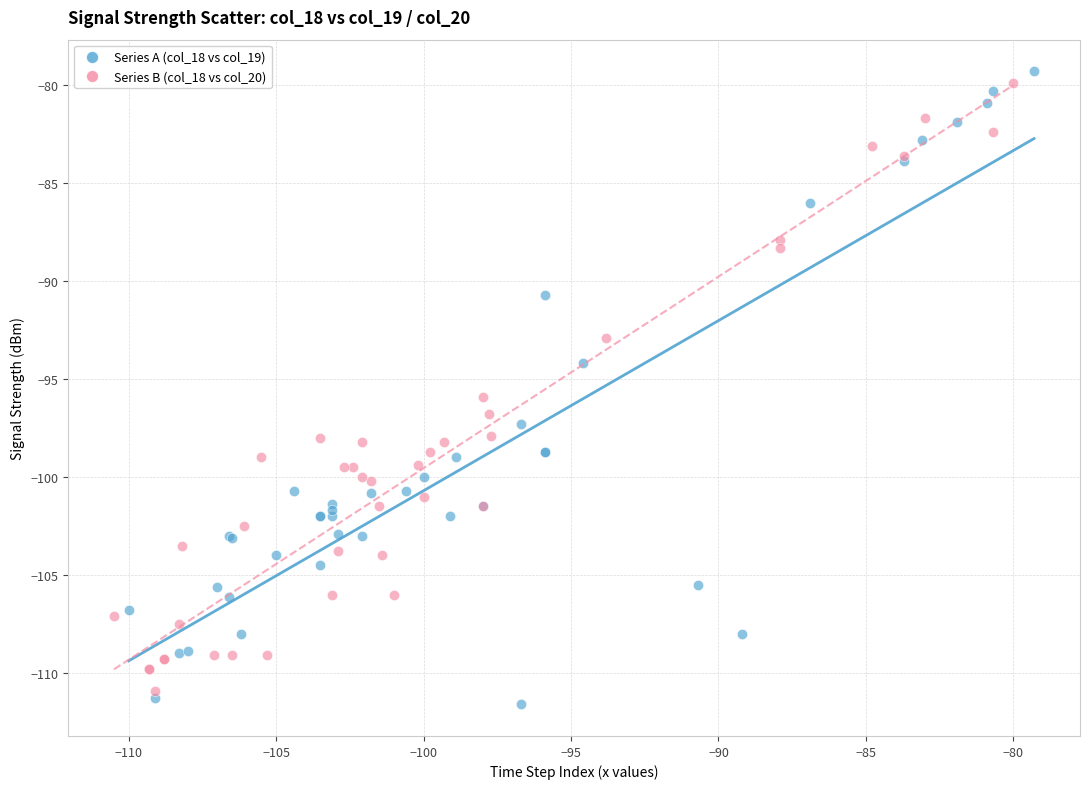

Which series reaches the maximum Y coordinate?

Series A (col_18 vs col_19)